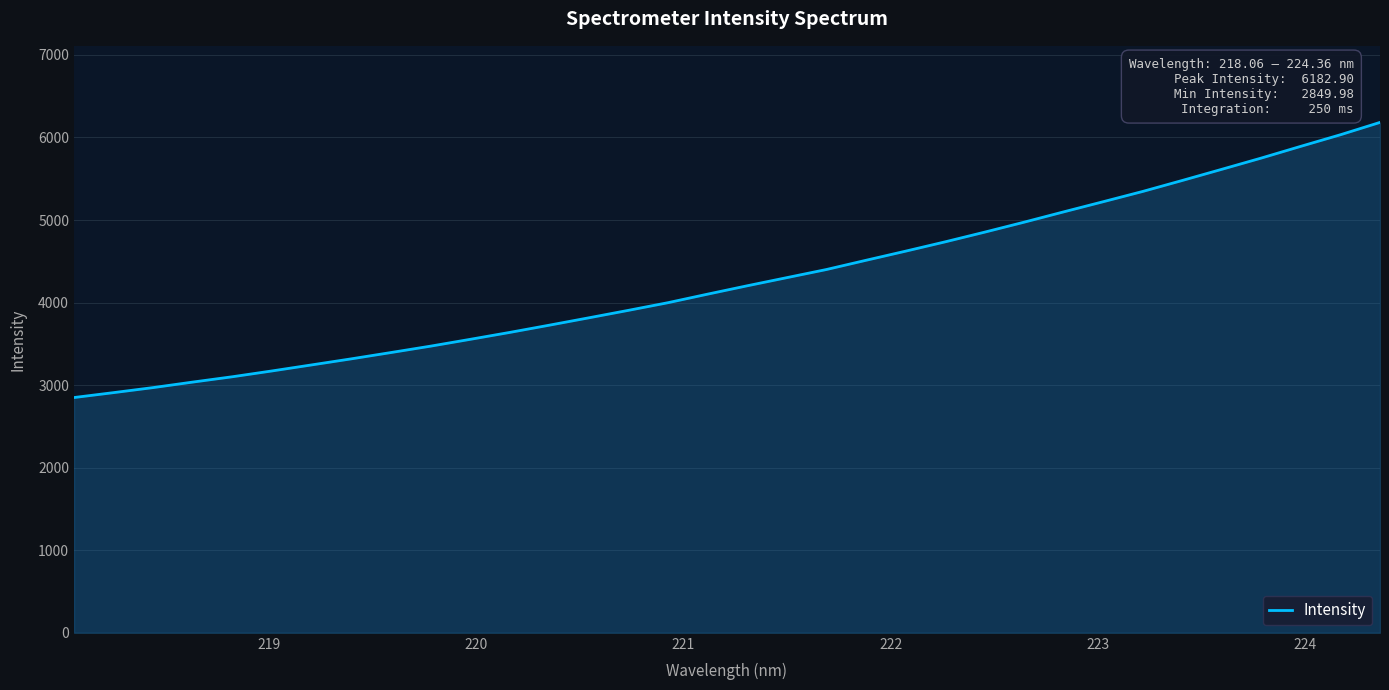

How many lines are shown in the chart?

1